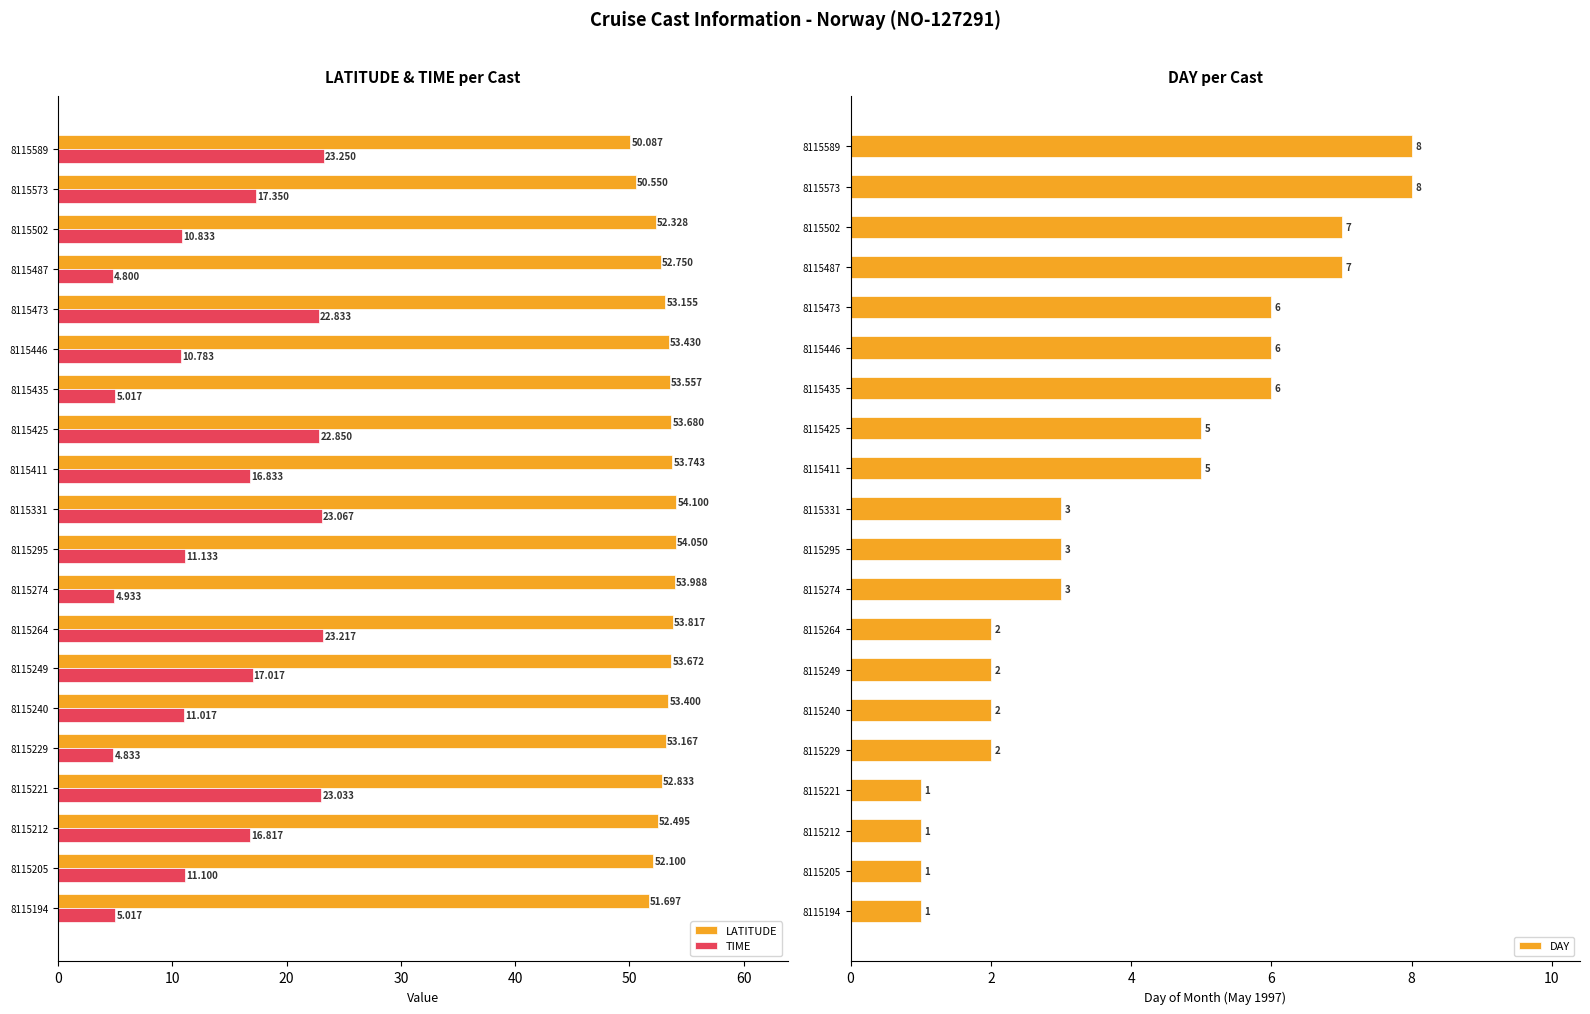

What is the approximate value of DAY at 8115573?

8